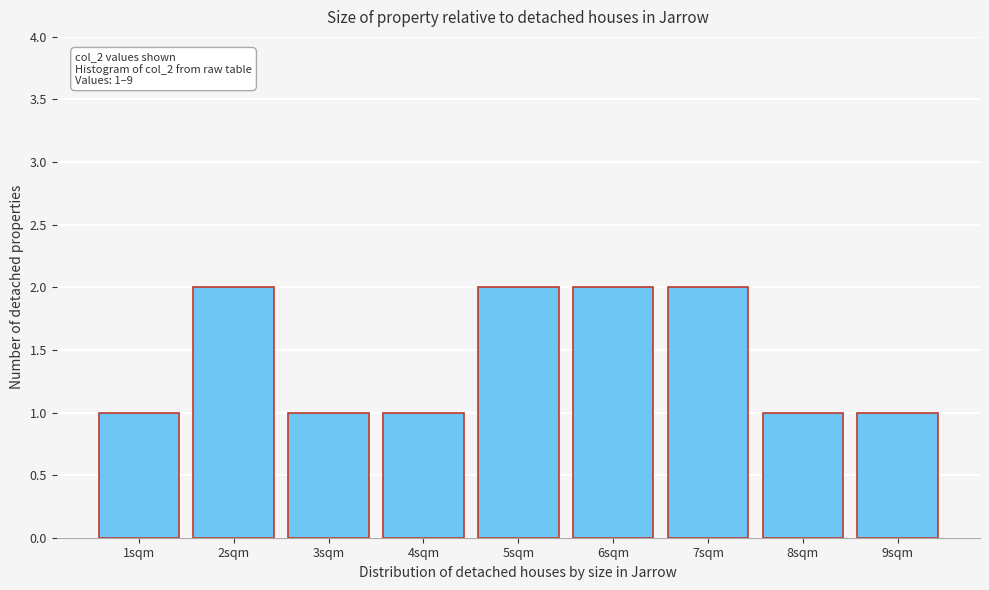

Reading right to left, transcribe all the data shown in this chart.

9sqm=1	8sqm=1	7sqm=2	6sqm=2	5sqm=2	4sqm=1	3sqm=1	2sqm=2	1sqm=1